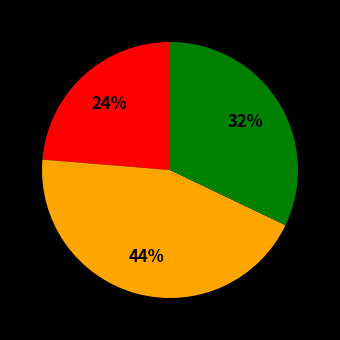

To the nearest percent, what is the difference between the largest and smallest slice percentages?

20%